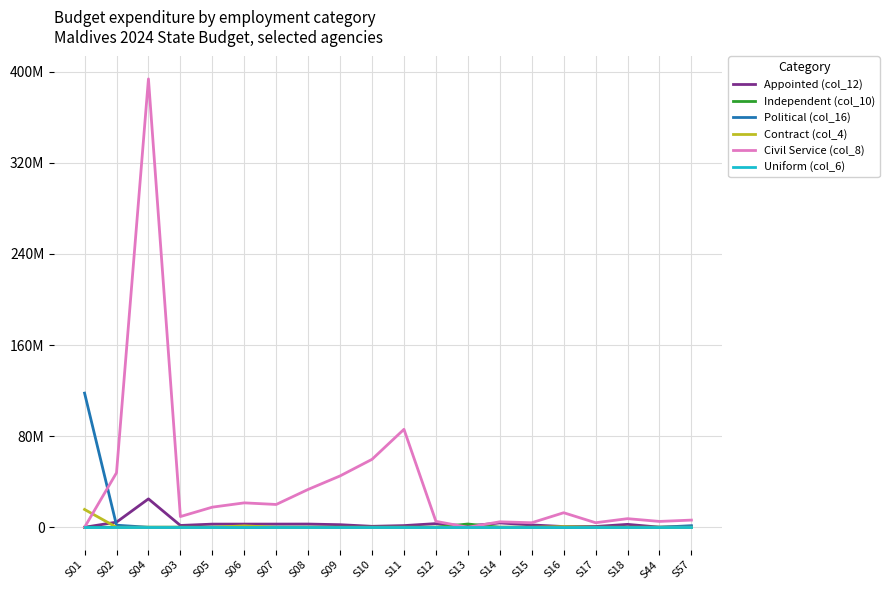

Is this an area chart (filled region under the line)?

No